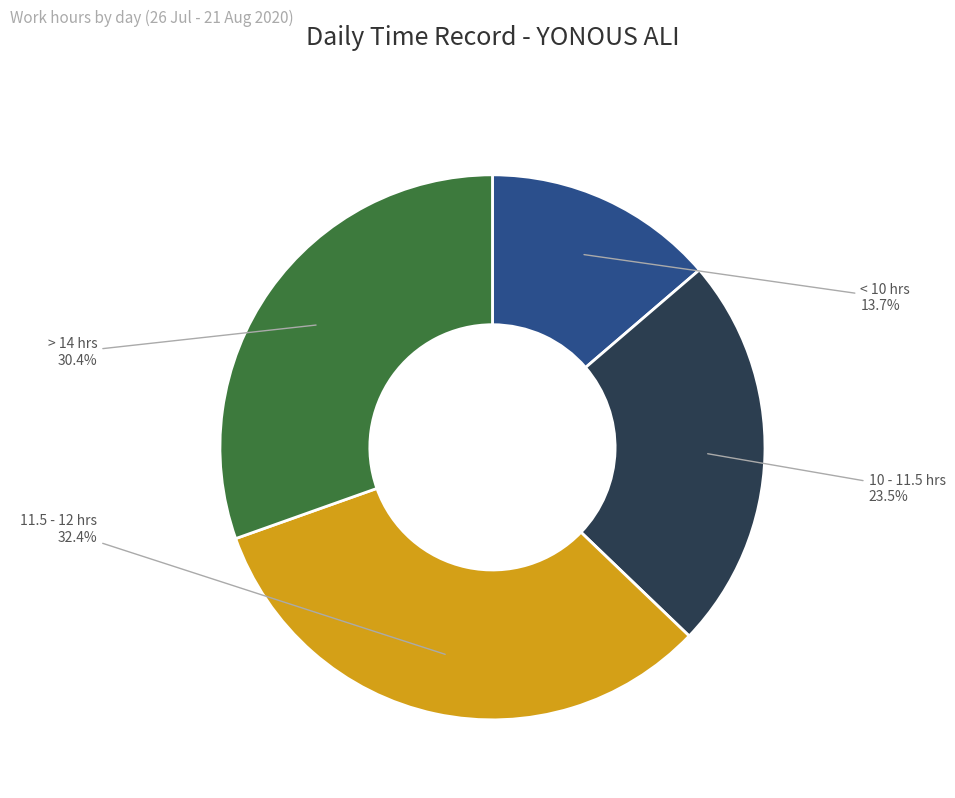

Which category has the smallest portion of the pie?

< 10 hrs